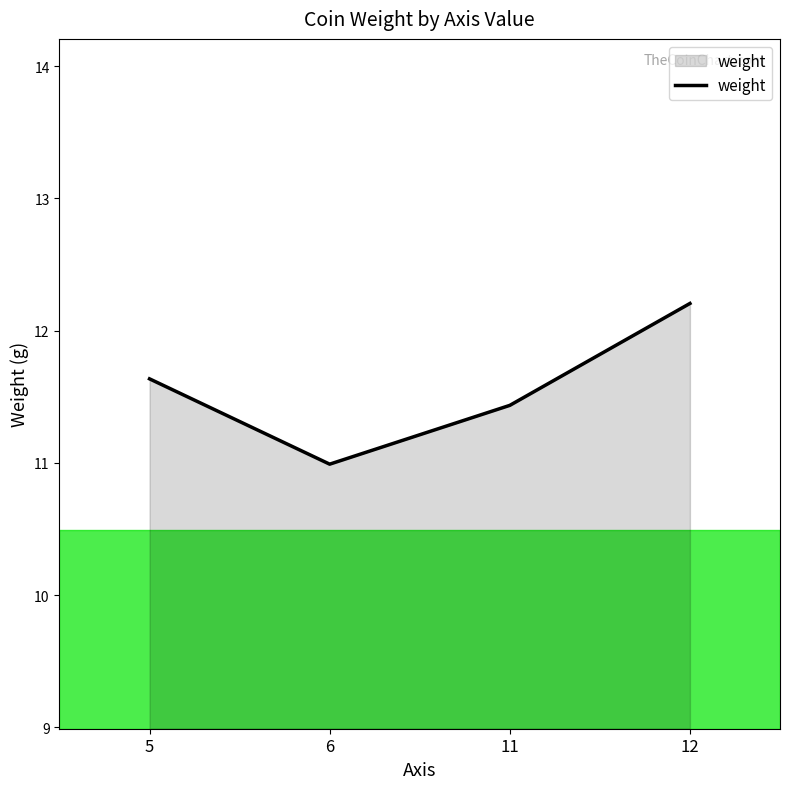

What is the minimum value shown in the chart?

11.0